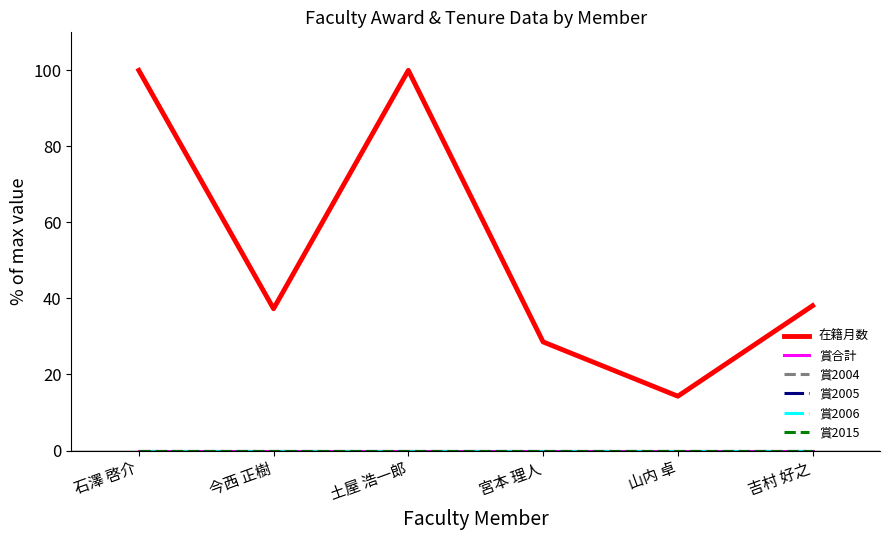

How many lines are shown in the chart?

6